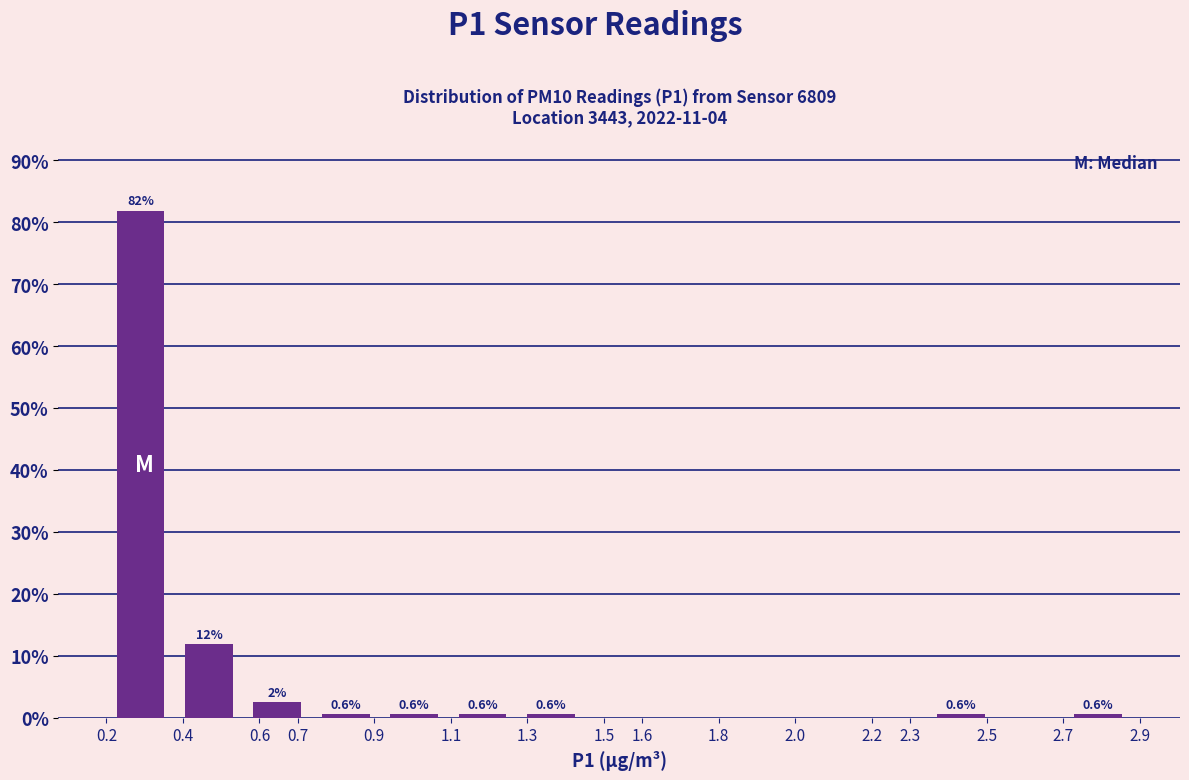

Over which range of the x-axis is the bar tallest?

0.20 to 0.38